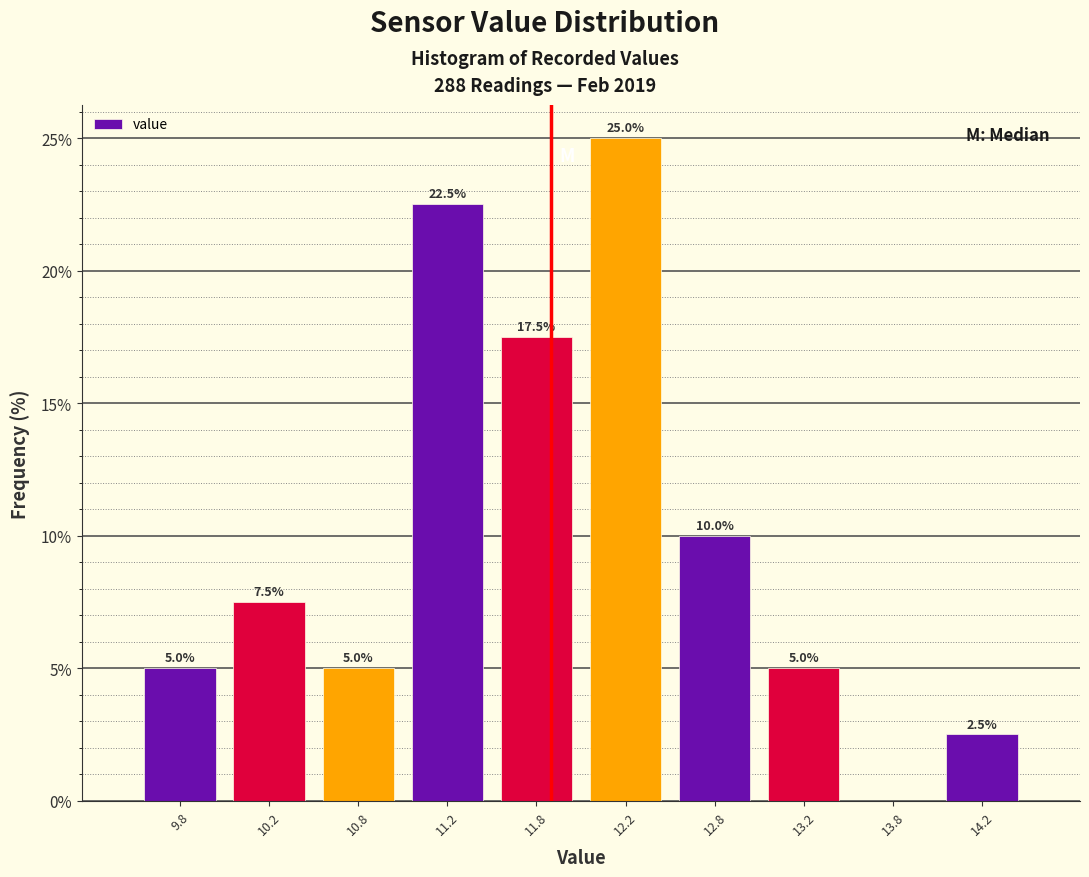

Which range on the x-axis has the tallest bar?

12.0 to 12.5